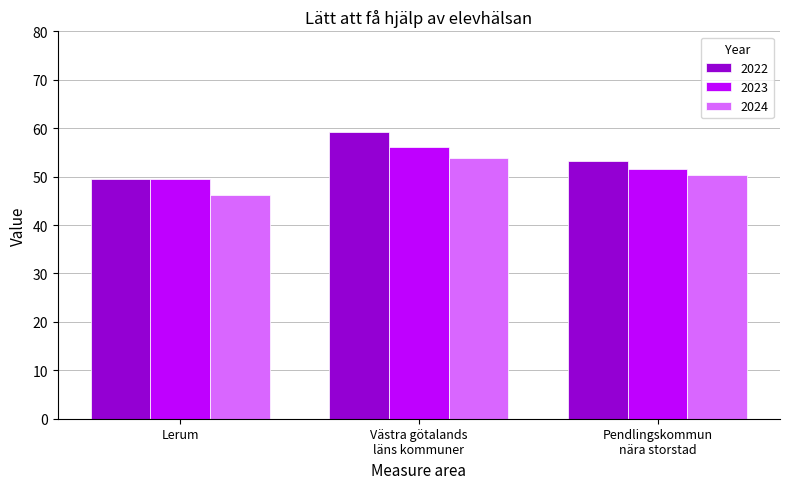

What is the value of the 2022 bar at the 1st from the left?

49.6